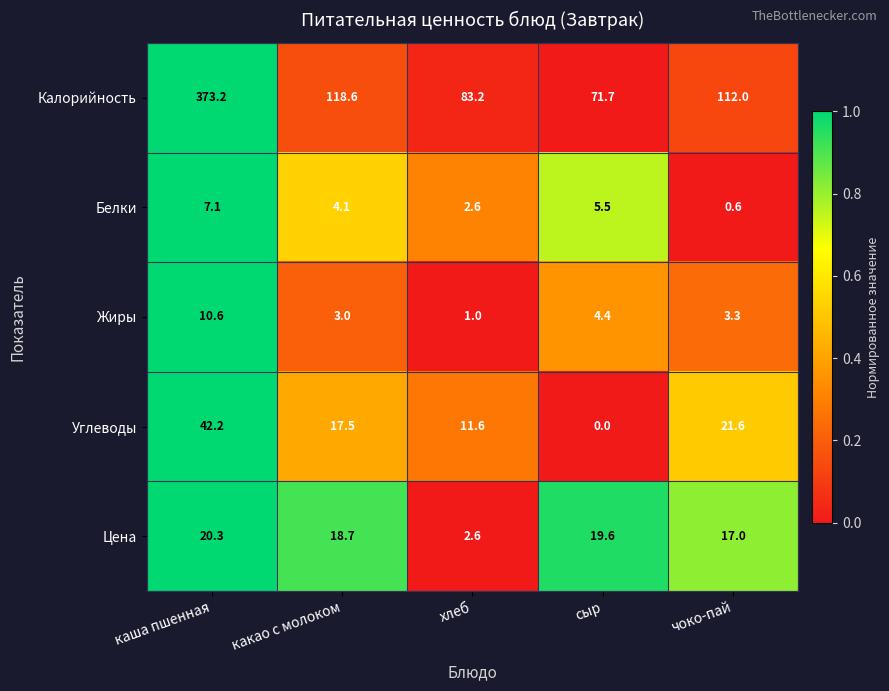

At how many categories does at least one series exceed 0?

5